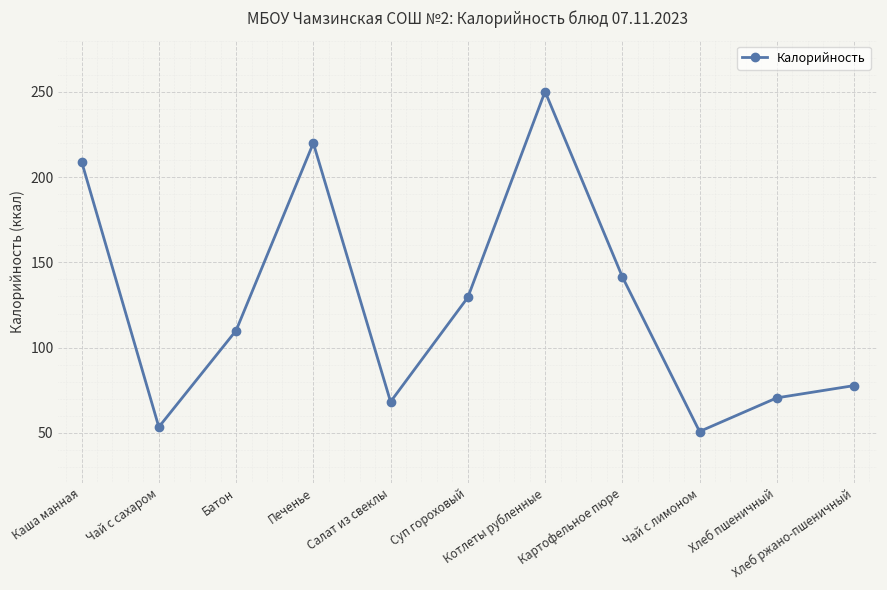

Does the chart have visible grid lines?

Yes